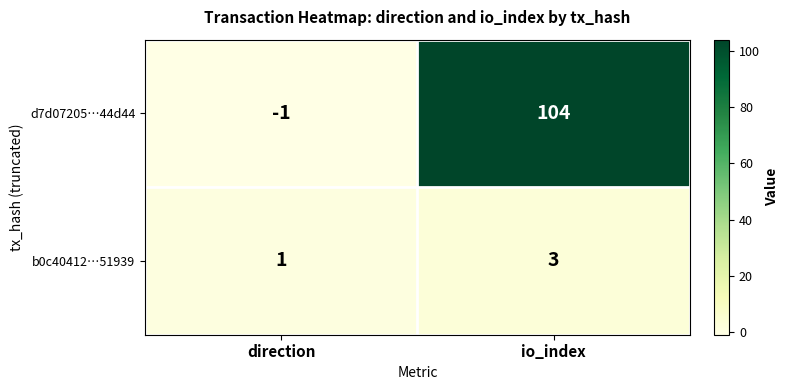

At which label is d7d07205…44d44 closest to 51?

direction